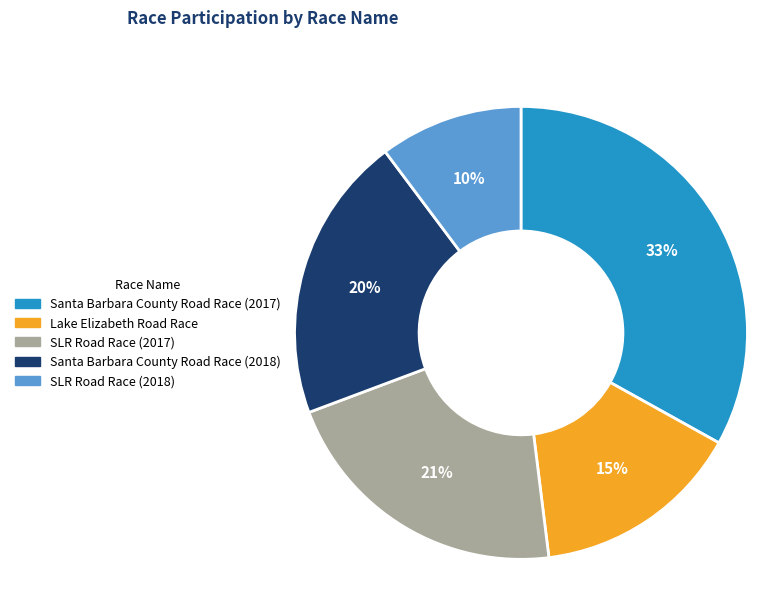

To the nearest percent, what is the difference between the largest and smallest slice percentages?

23%